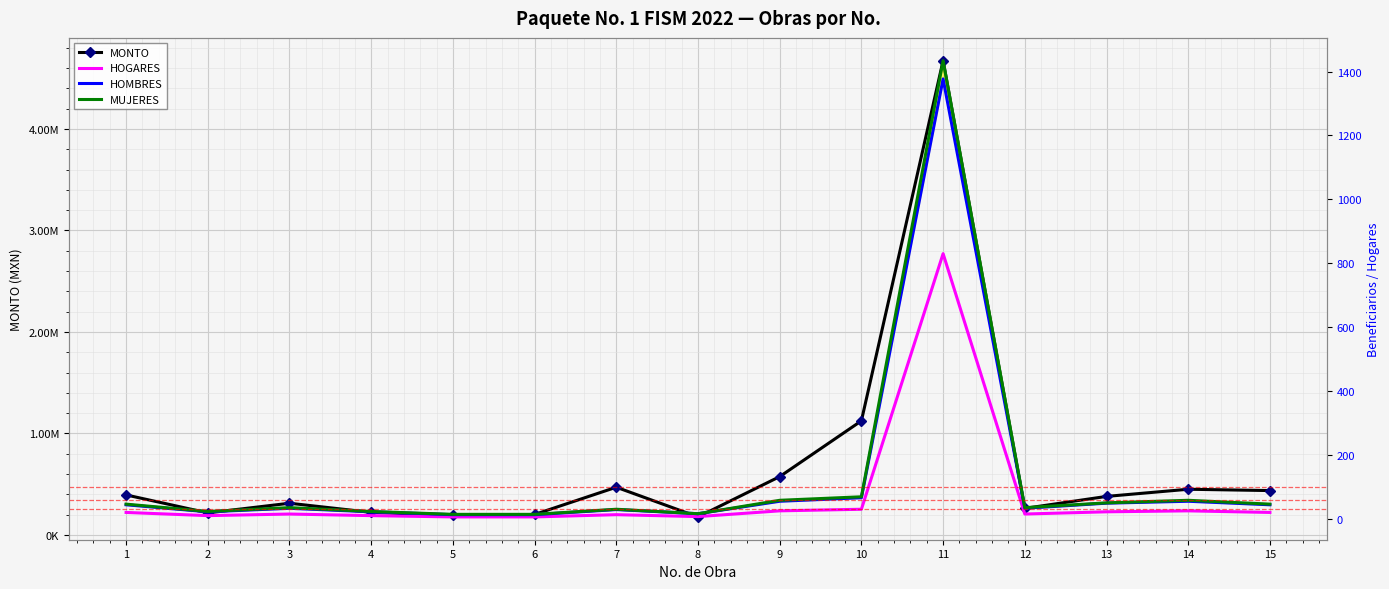

The value of HOMBRES at 2 is 22.0. True or false?

True